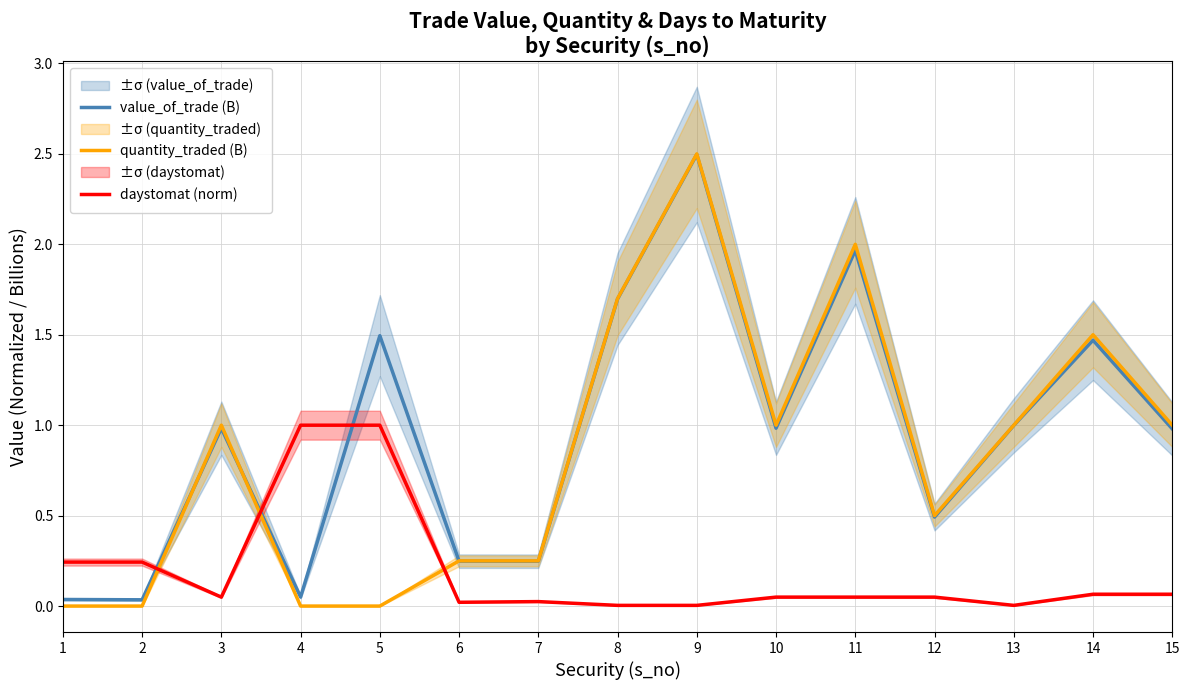

What is the maximum value for value_of_trade (B)?

2.5